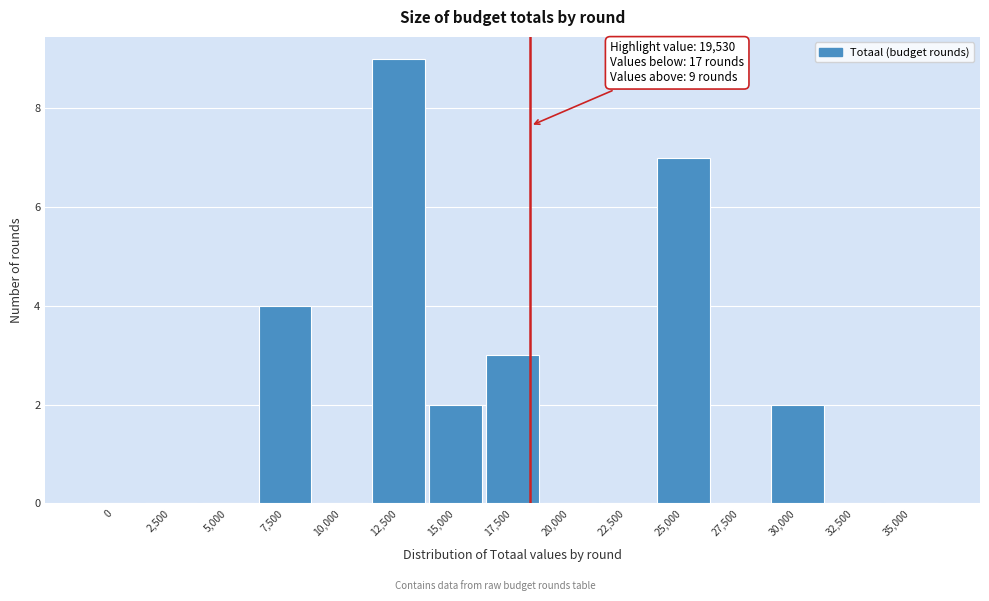

Reading left to right, transcribe all the data shown in this chart.

0=0	2,500=0	5,000=0	7,500=4	10,000=0	12,500=9	15,000=2	17,500=3	20,000=0	22,500=0	25,000=7	27,500=0	30,000=2	32,500=0	35,000=0